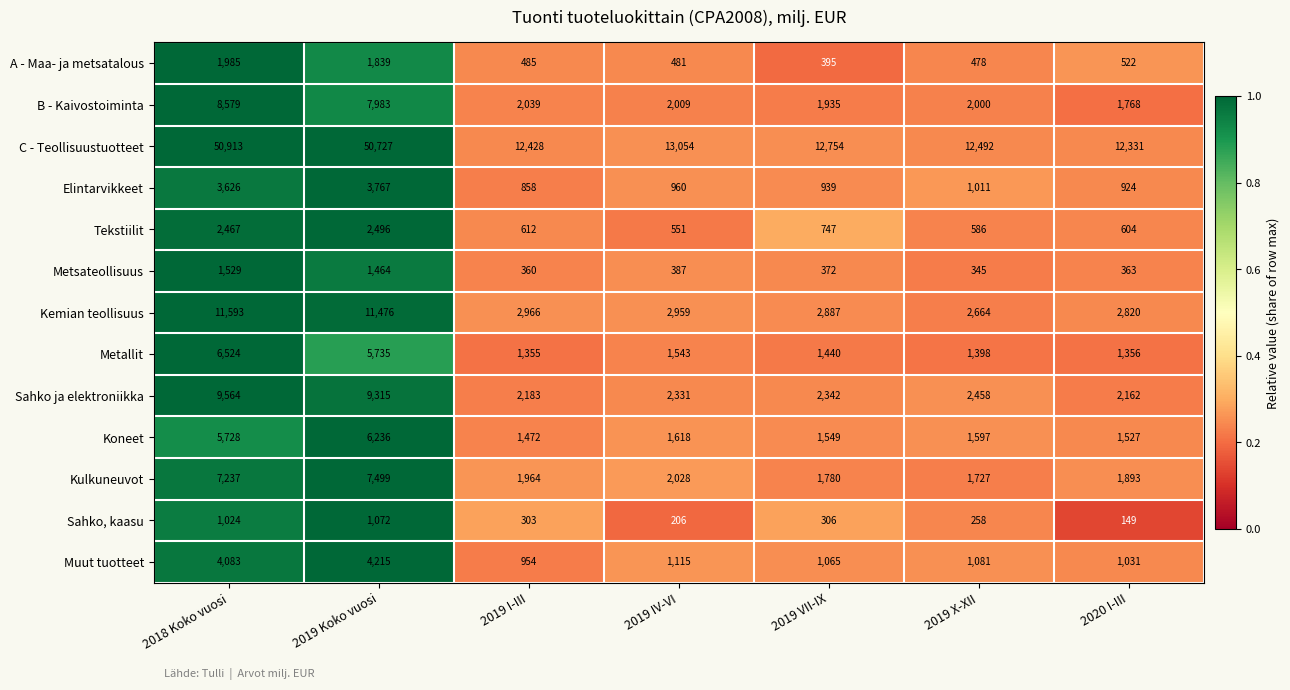

List the labels in order of Kulkuneuvot value, smallest first.

2019 X-XII, 2019 VII-IX, 2020 I-III, 2019 I-III, 2019 IV-VI, 2018 Koko vuosi, 2019 Koko vuosi